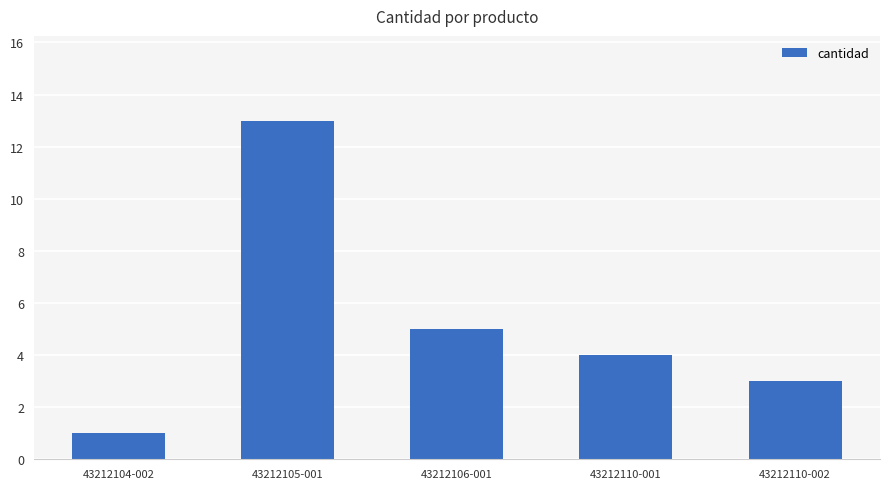

Reading left to right, list all the values displayed in this chart.

43212104-002=1	43212105-001=13	43212106-001=5	43212110-001=4	43212110-002=3